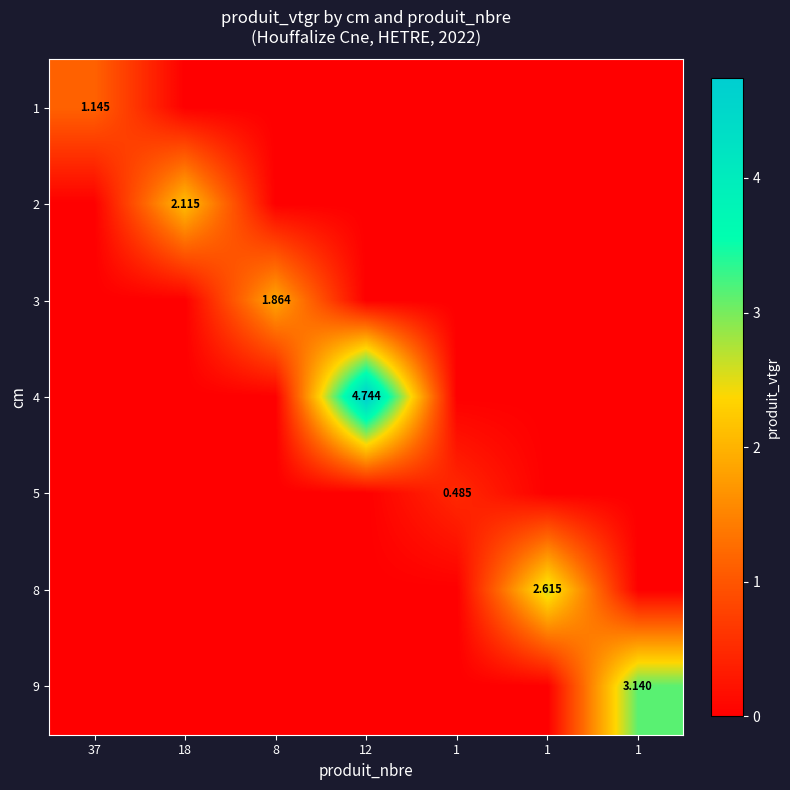

How many 3 values are between 0 and 1?

6